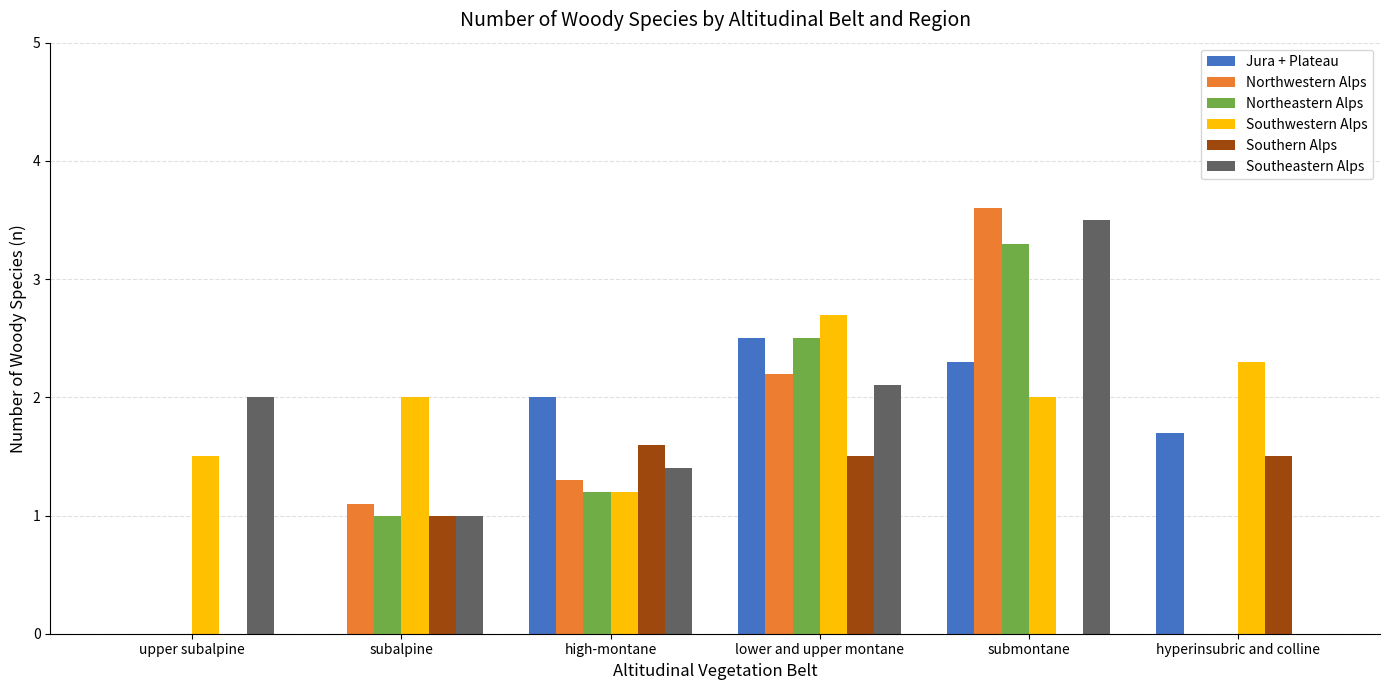

The Northwestern Alps series shows 2.2 at lower and upper montane. True or false?

True